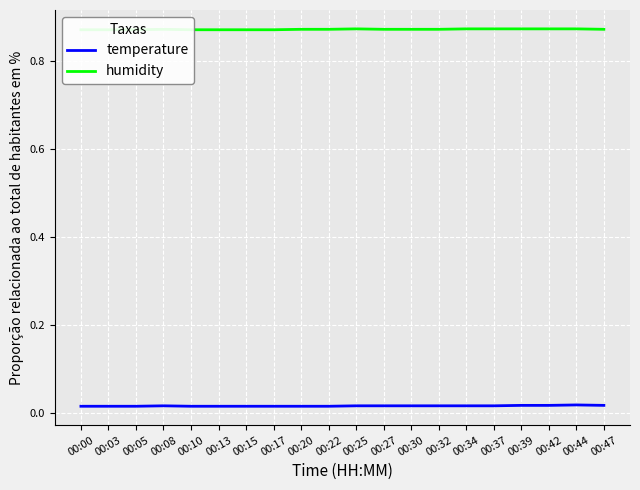

What are all the series names shown in the legend?

temperature, humidity